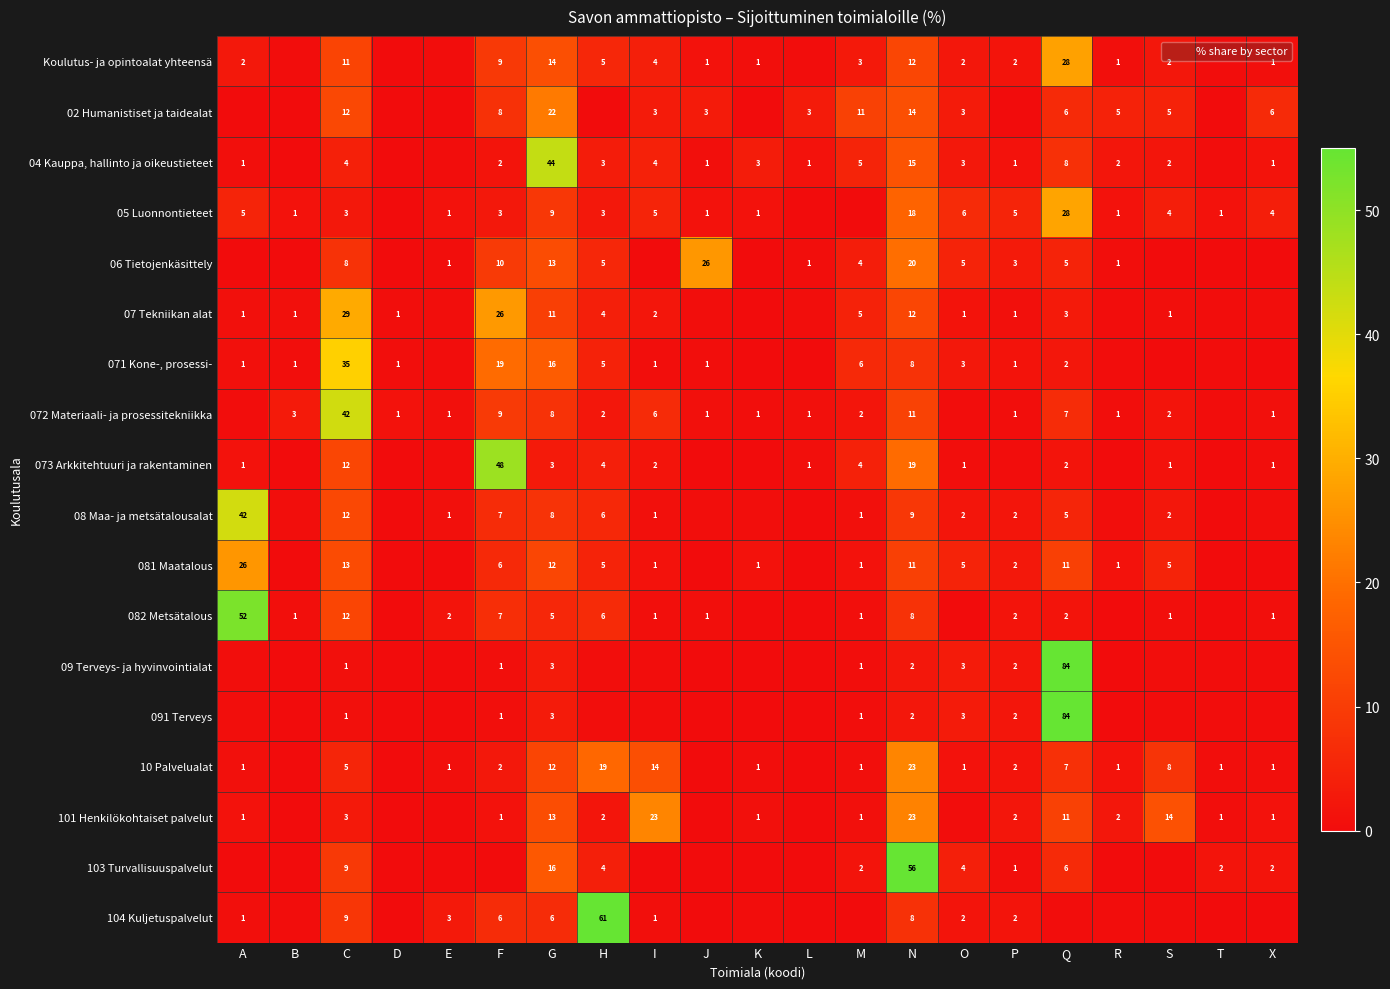

At which category is the sum across all series the highest?

Q